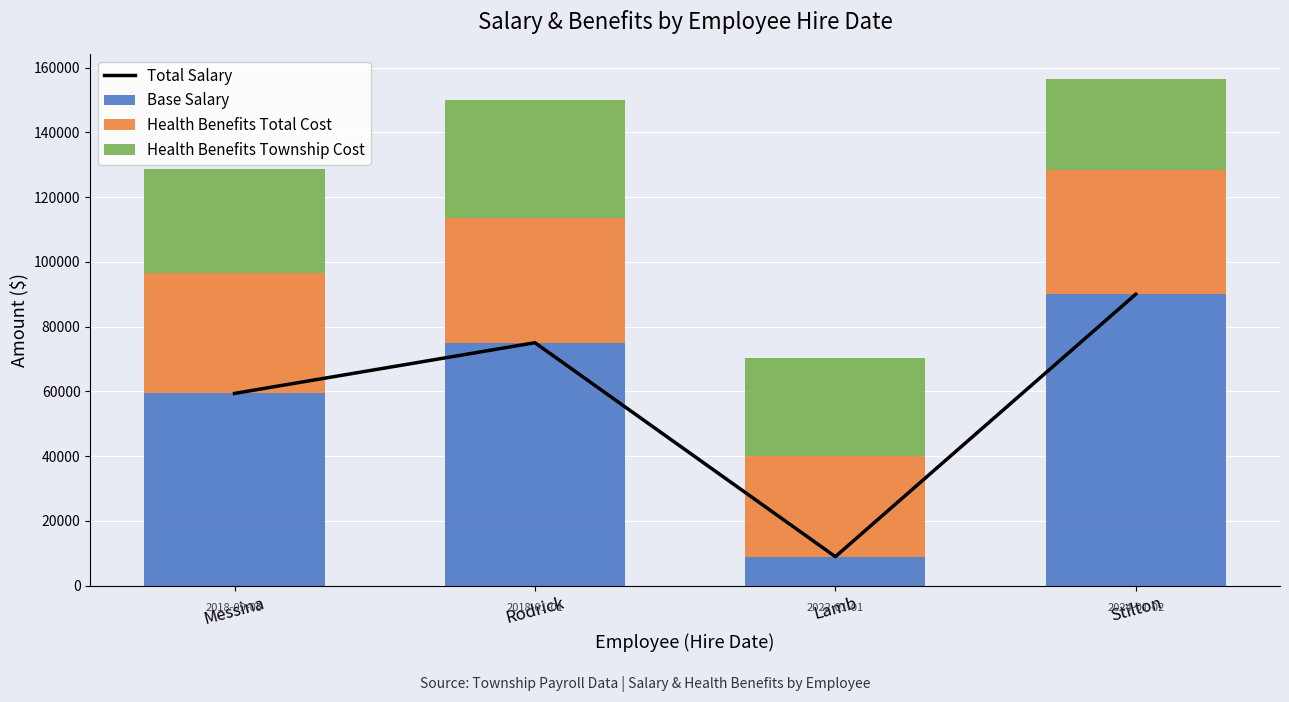

What are all the series names shown in the legend?

Total Salary, Base Salary, Health Benefits Total Cost, Health Benefits Township Cost